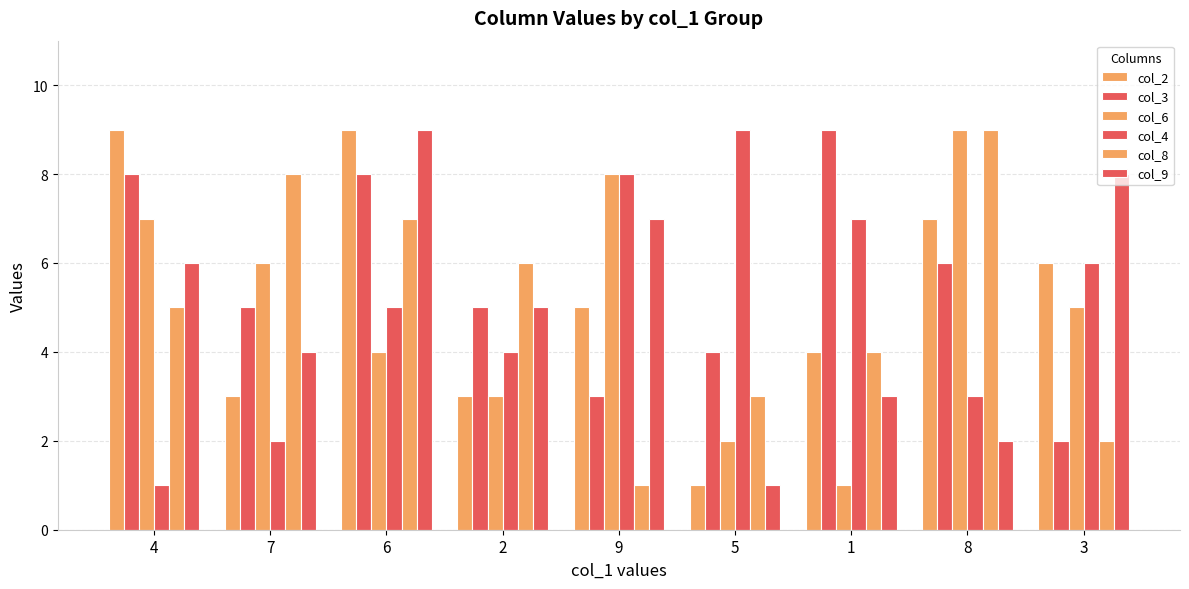

The value of col_4 at 4 is 1. True or false?

True